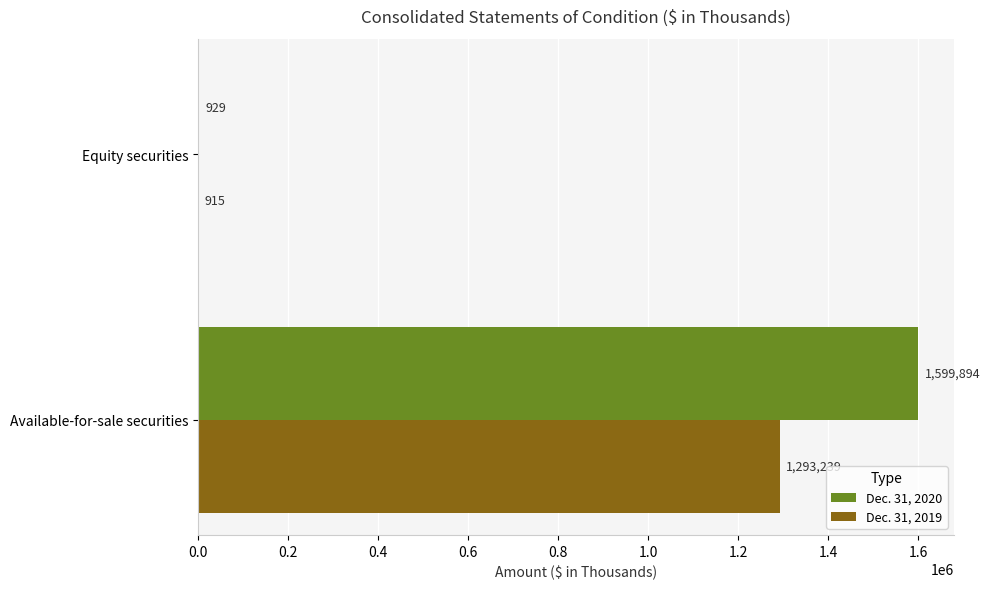

Is the value of Dec. 31, 2019 at Equity securities greater than the value of Dec. 31, 2020 at Equity securities?

No